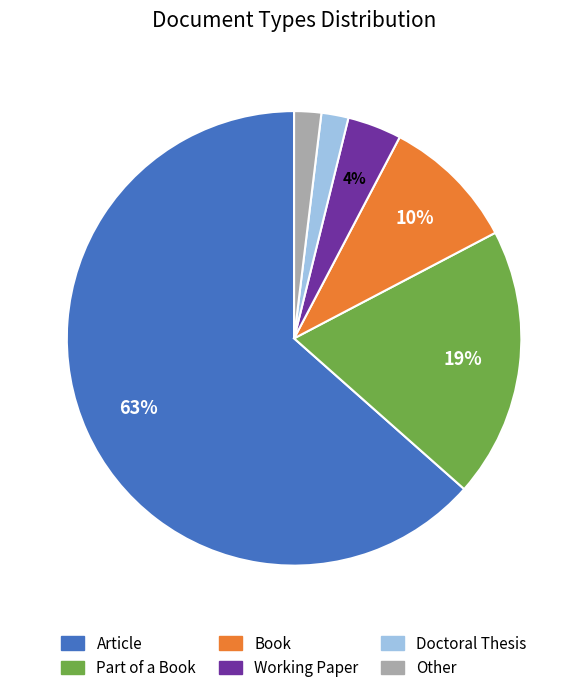

Which has a higher value, Other or Working Paper?

Working Paper